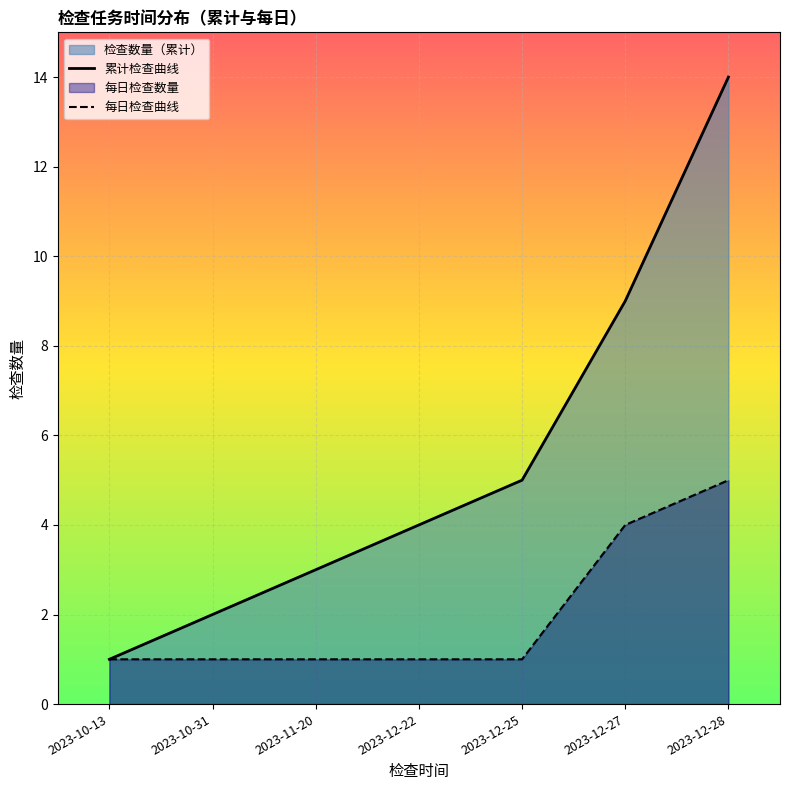

List the series in order of their overall mean, highest first.

累计检查曲线, 每日检查曲线